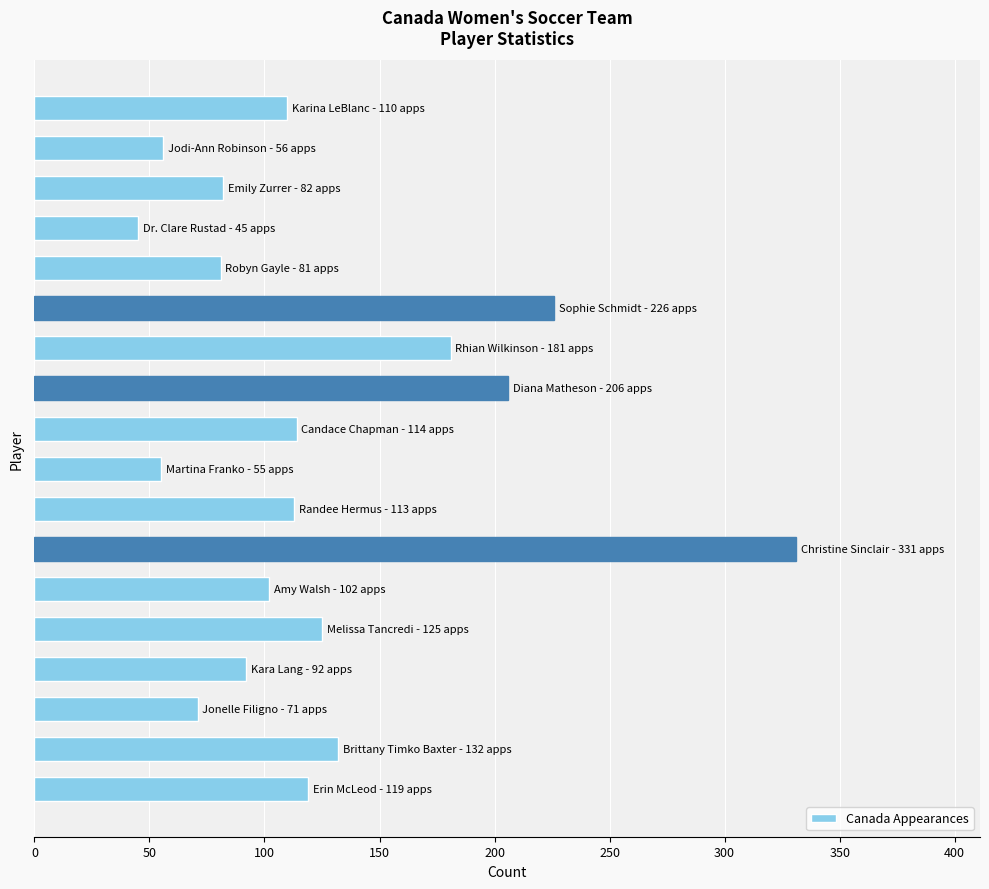

What is the sum of all values?

2241